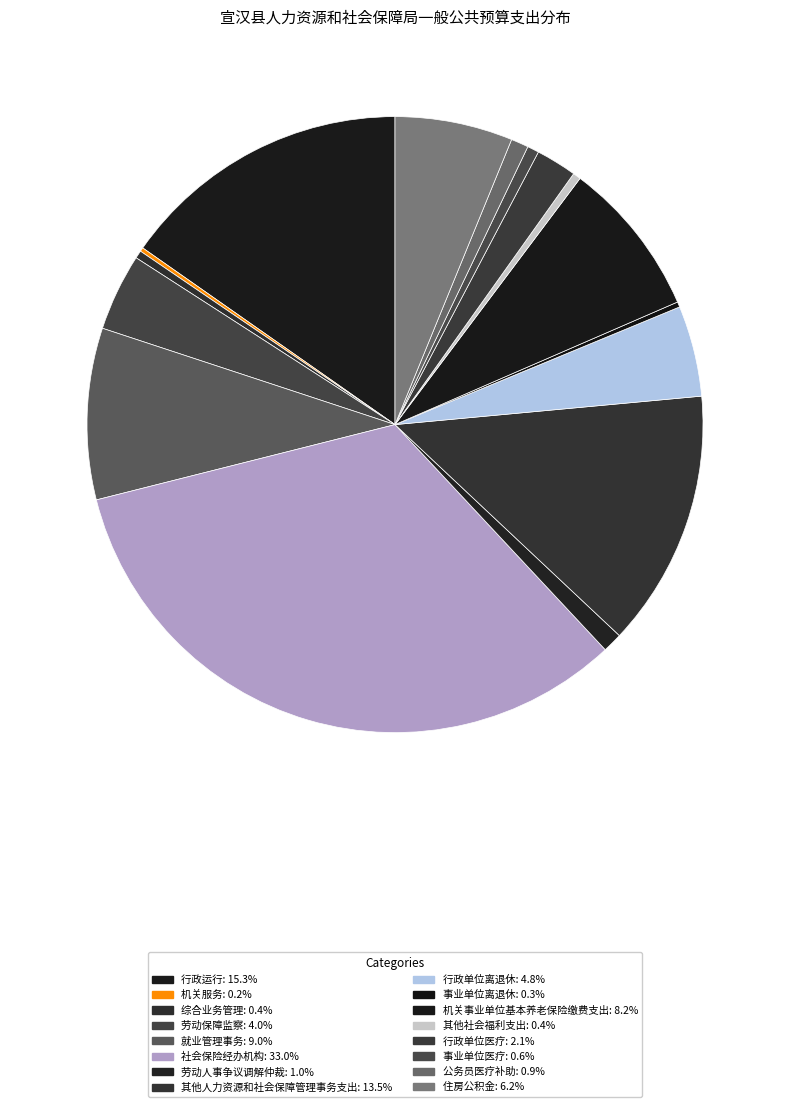

Count the number of slices in the pie.

16